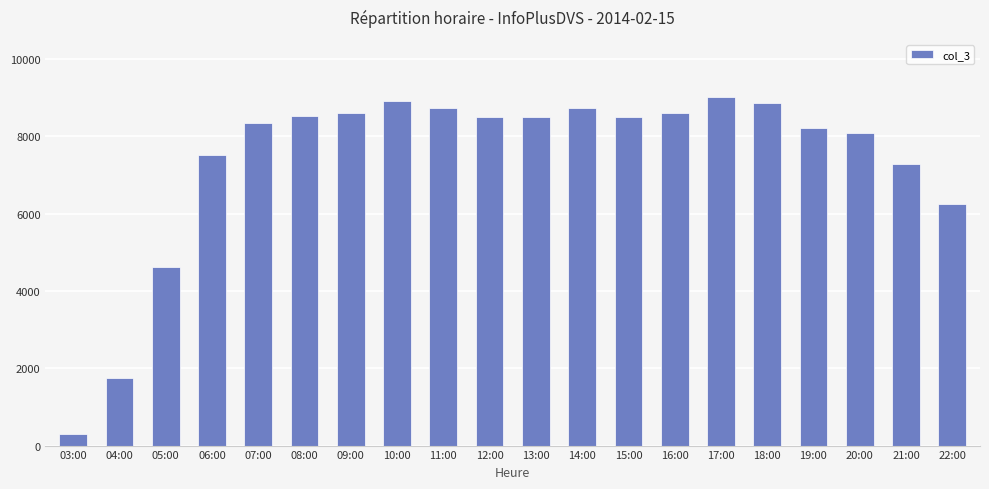

What is the difference between the second highest and second lowest values?

7152